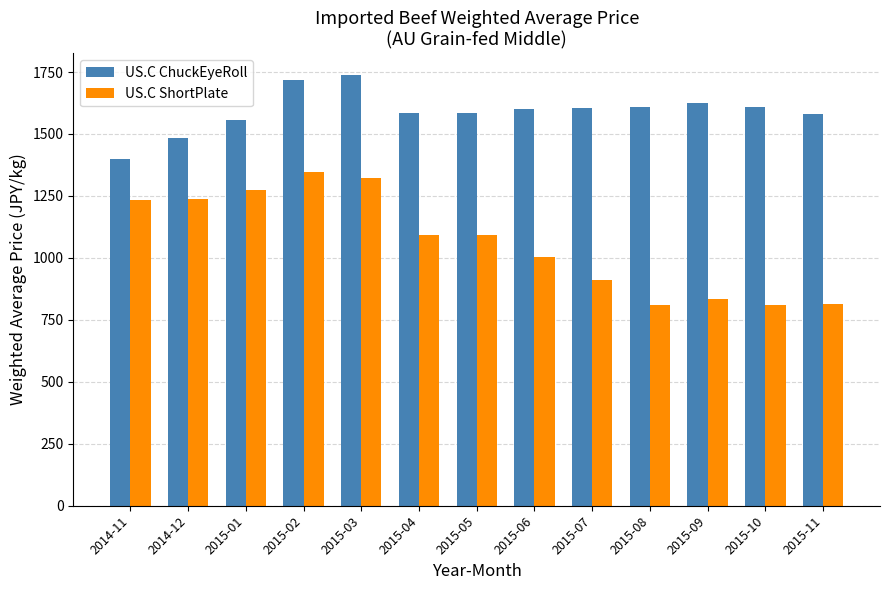

What position from the left is 2015-06?

8